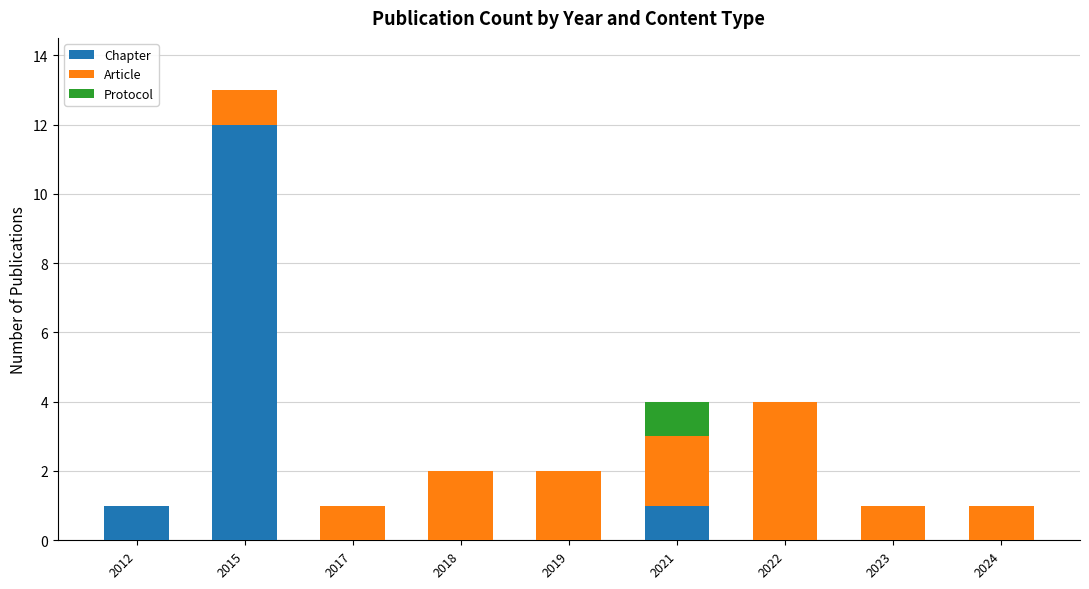

At which label does Chapter reach its peak?

2015